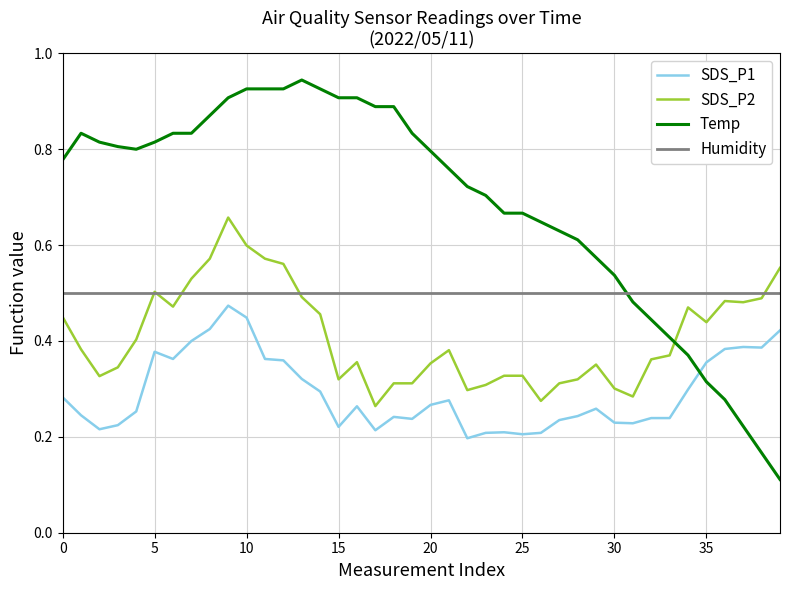

Rank the series by their average value, from highest to lowest.

Temp, Humidity, SDS_P2, SDS_P1